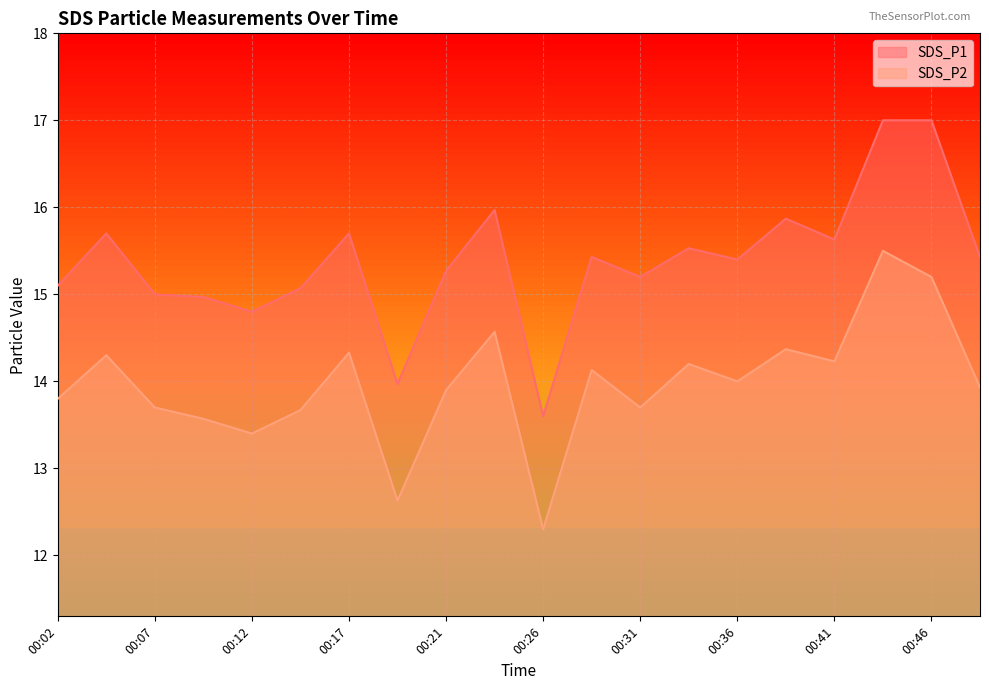

How many categories are shown in the chart?

20